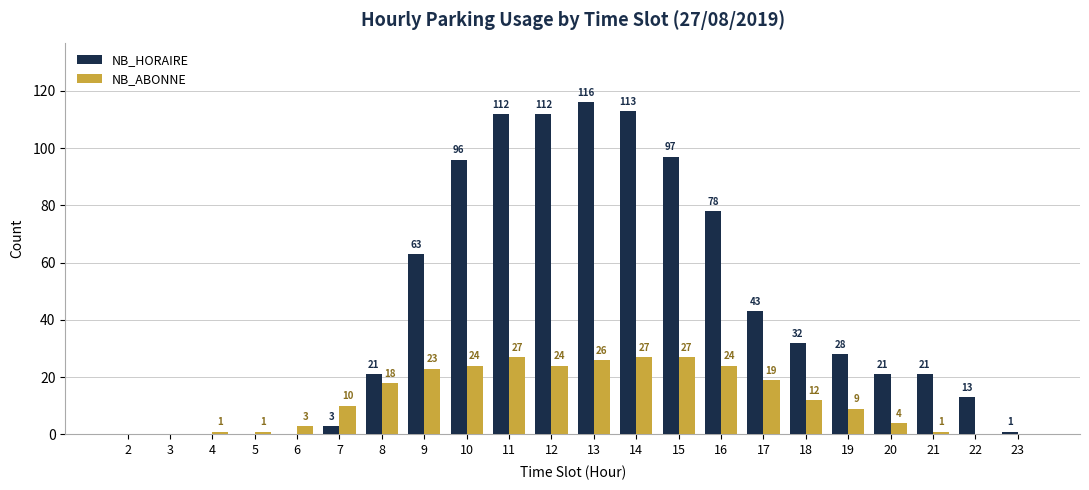

Between 2 and 23, which series saw the biggest shift?

NB_HORAIRE